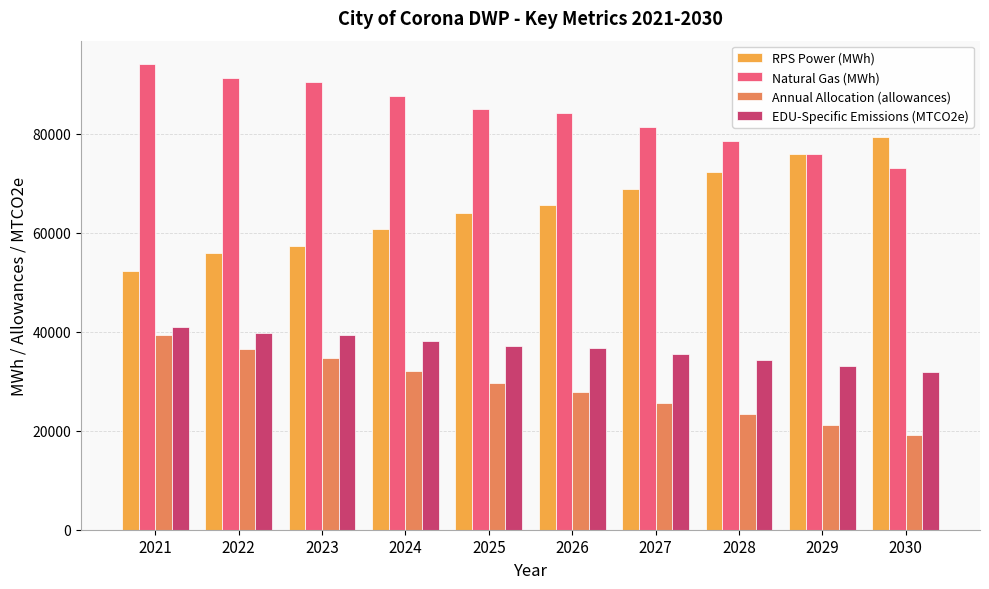

List the series in order of their peak value, highest first.

Natural Gas (MWh), RPS Power (MWh), EDU-Specific Emissions (MTCO2e), Annual Allocation (allowances)